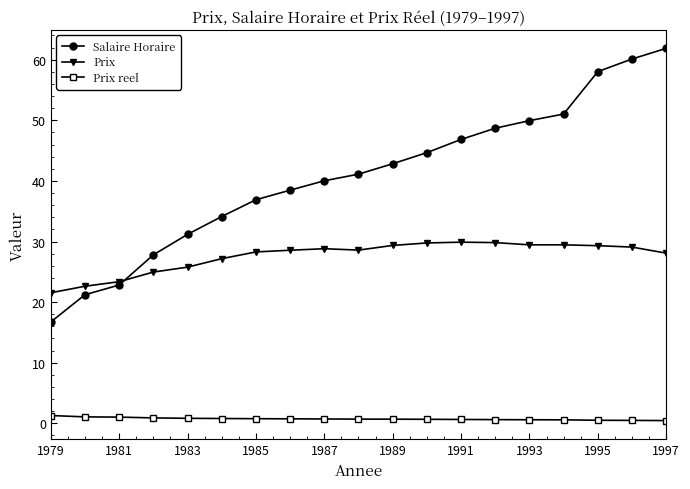

List the series in order of their peak value, lowest first.

Prix reel, Prix, Salaire Horaire